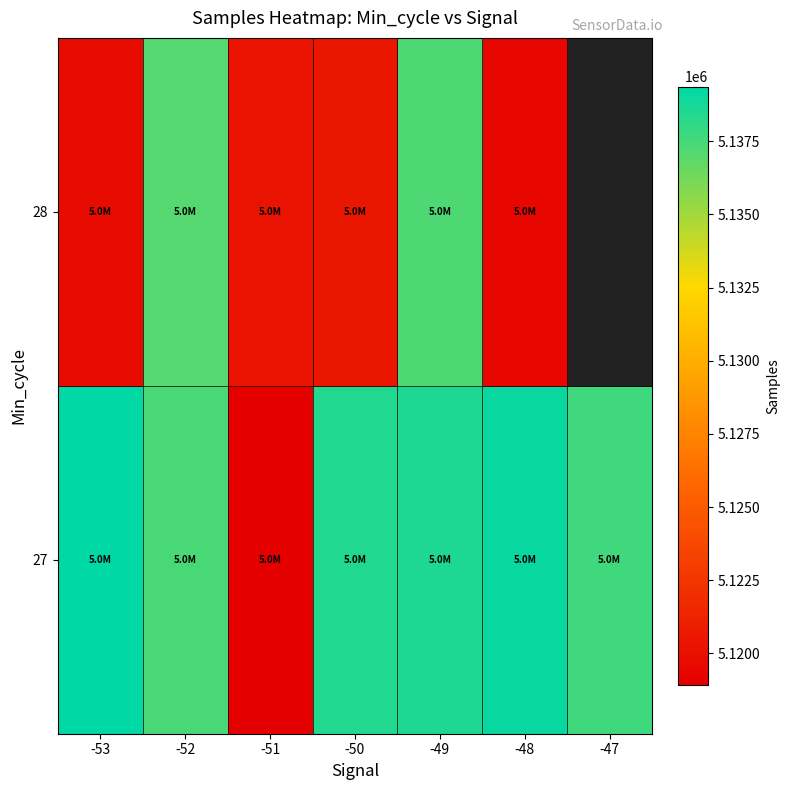

Is the value of 27 at -51 greater than the value of 28 at -51?

No